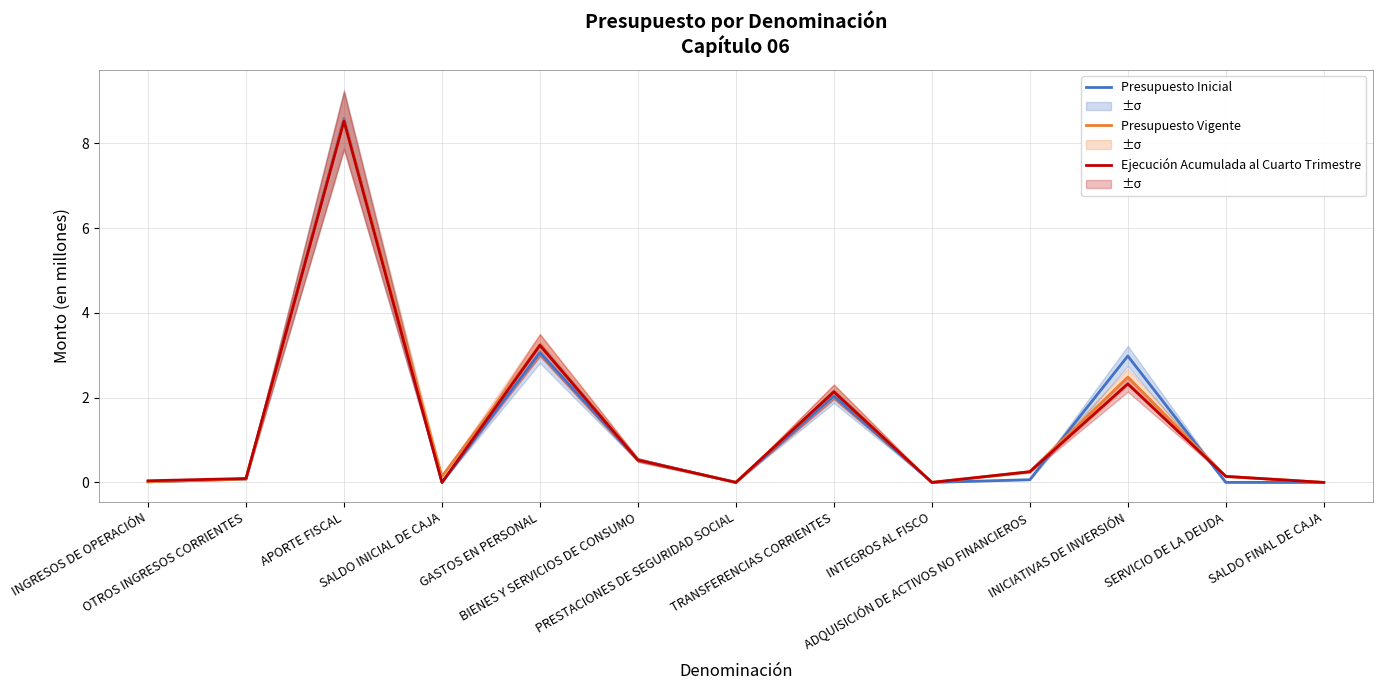

Rank the categories by Presupuesto Inicial value from lowest to highest.

SALDO INICIAL DE CAJA, PRESTACIONES DE SEGURIDAD SOCIAL, INTEGROS AL FISCO, SERVICIO DE LA DEUDA, SALDO FINAL DE CAJA, INGRESOS DE OPERACIÓN, ADQUISICIÓN DE ACTIVOS NO FINANCIEROS, OTROS INGRESOS CORRIENTES, BIENES Y SERVICIOS DE CONSUMO, TRANSFERENCIAS CORRIENTES, INICIATIVAS DE INVERSIÓN, GASTOS EN PERSONAL, APORTE FISCAL